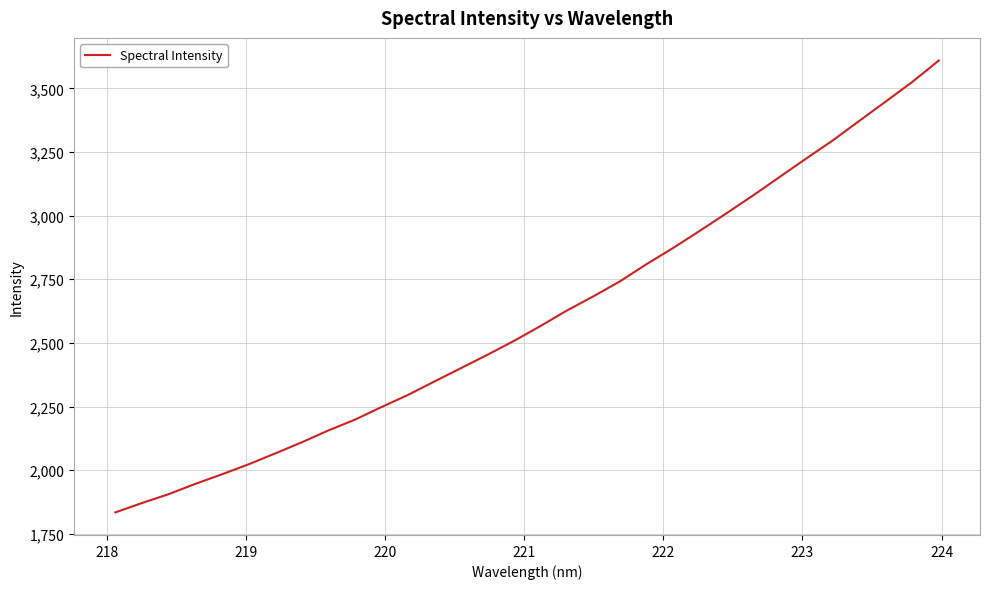

What is the smallest value displayed?

1834.4